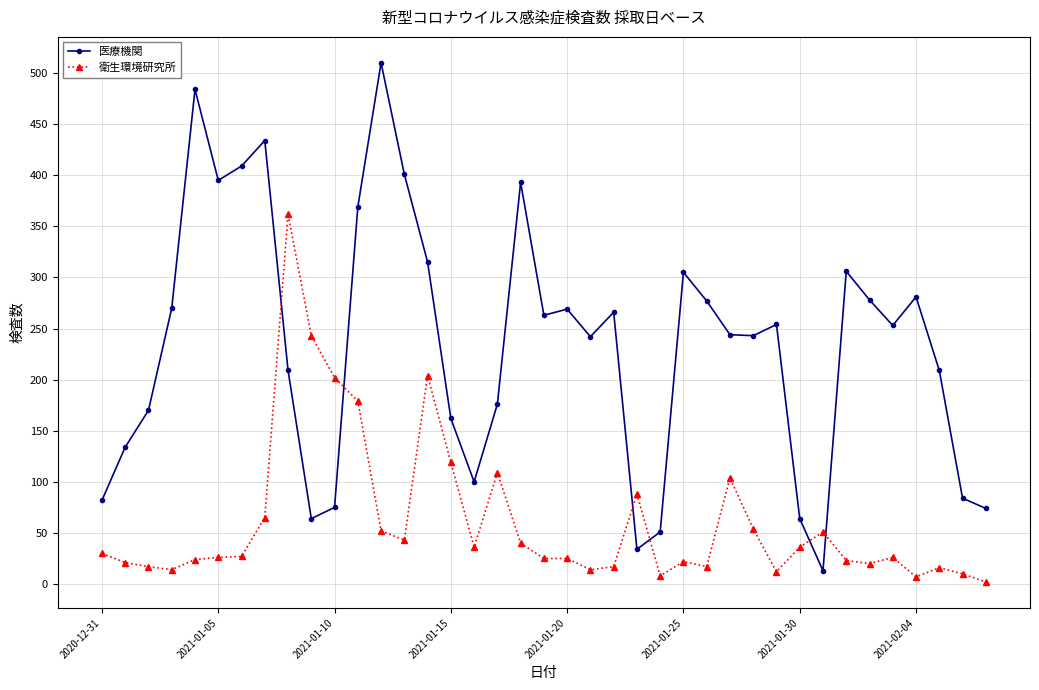

How many data points does each series have?

39